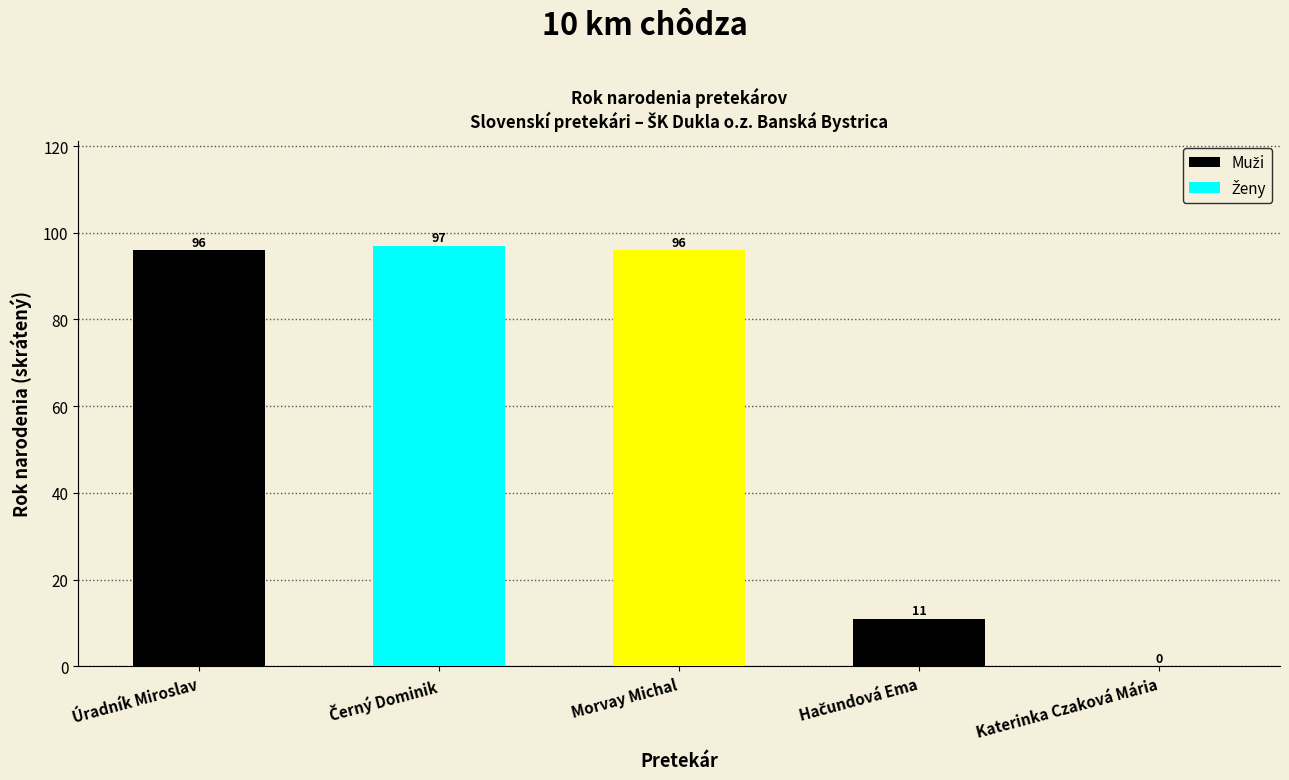

Reading left to right, extract all data points from this chart.

96	97	96	11	0